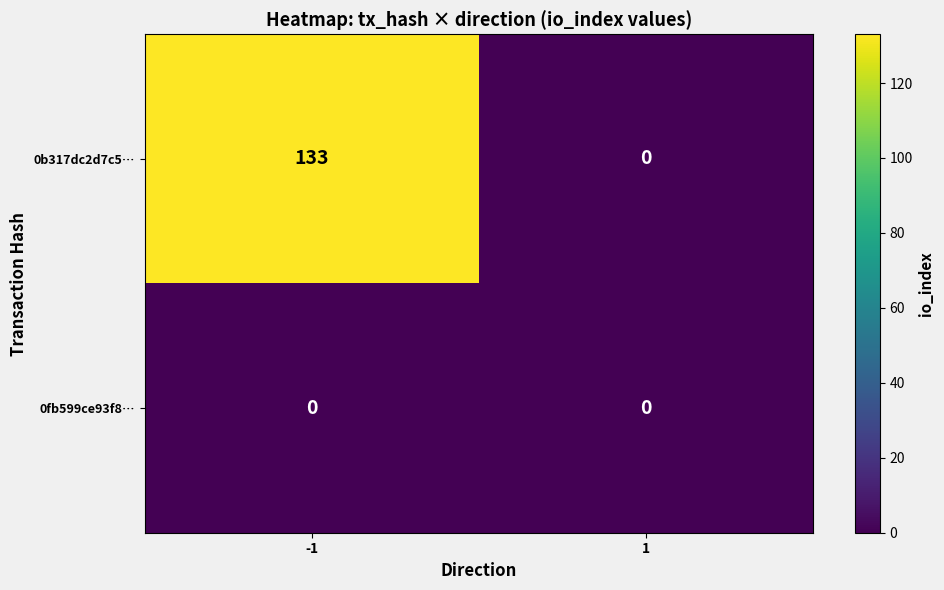

At which category is the sum across all series the highest?

-1